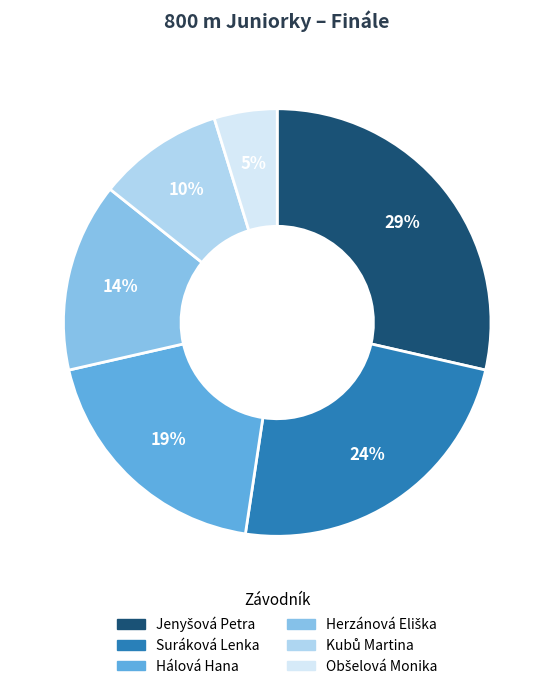

Is there a majority slice in this chart?

No